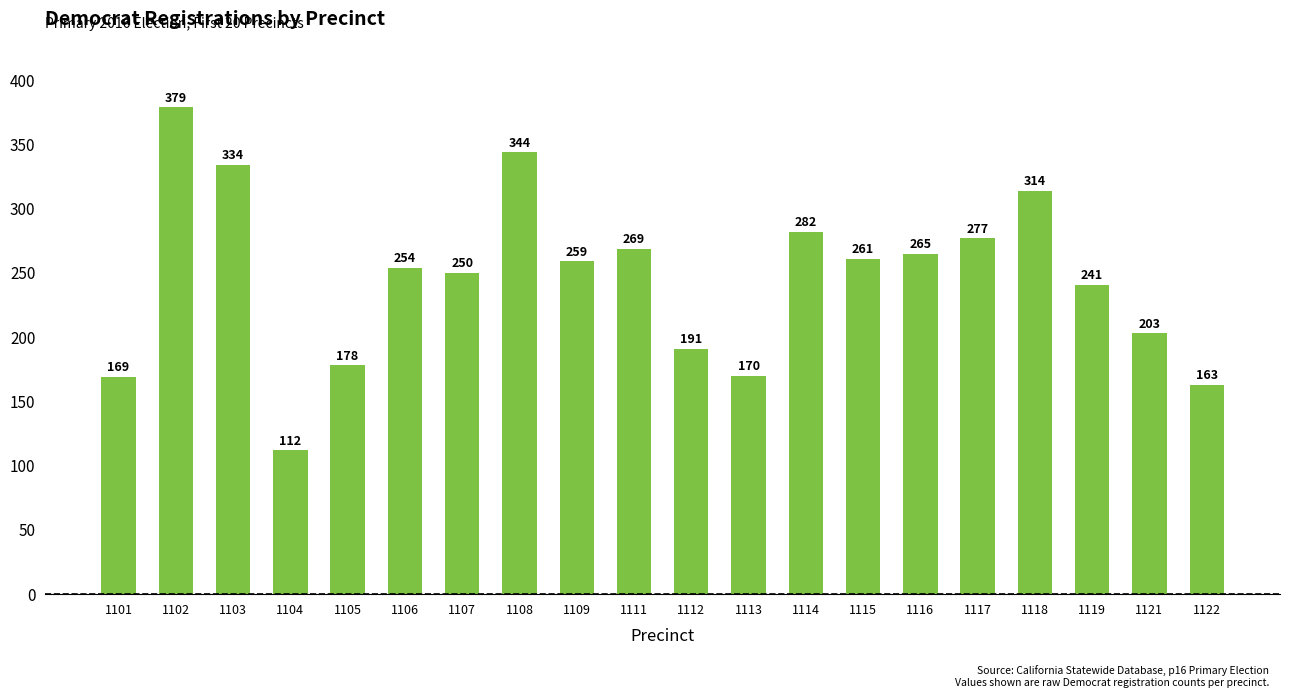

What is the difference between the values at 1103 and 1118?

20